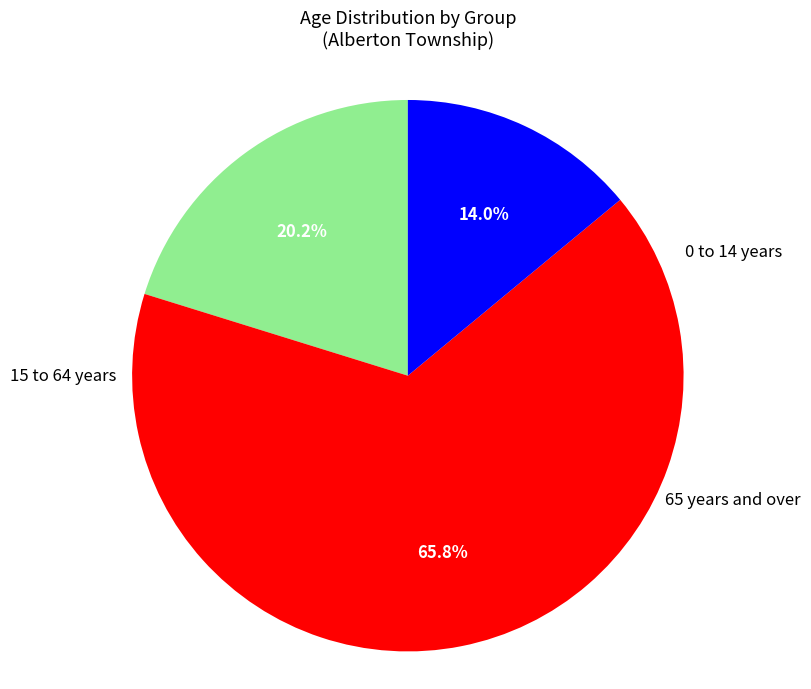

Does any single category account for the majority?

Yes